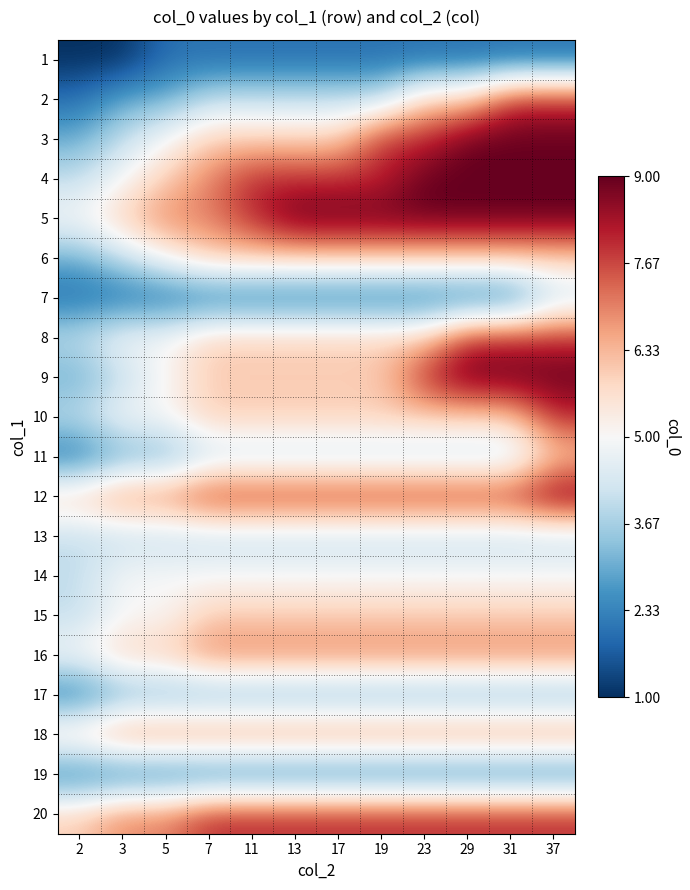

Which label corresponds to the largest value in the chart?

29